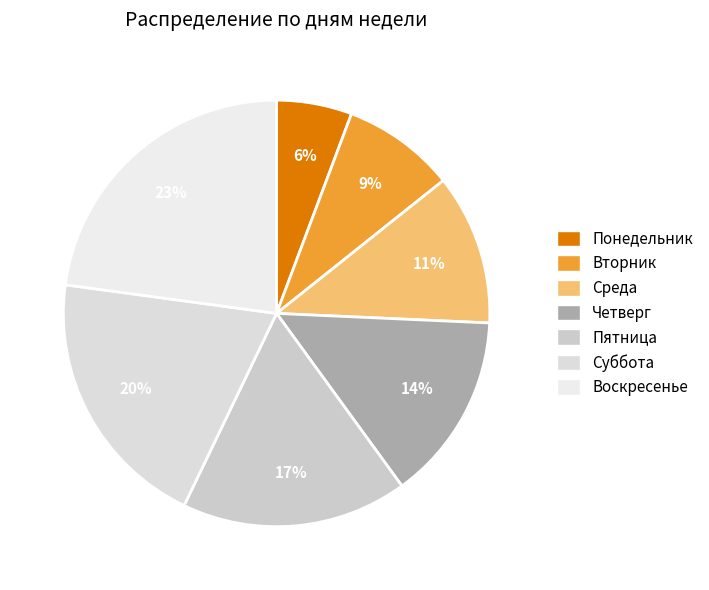

Is there any slice that represents more than half of the pie?

No